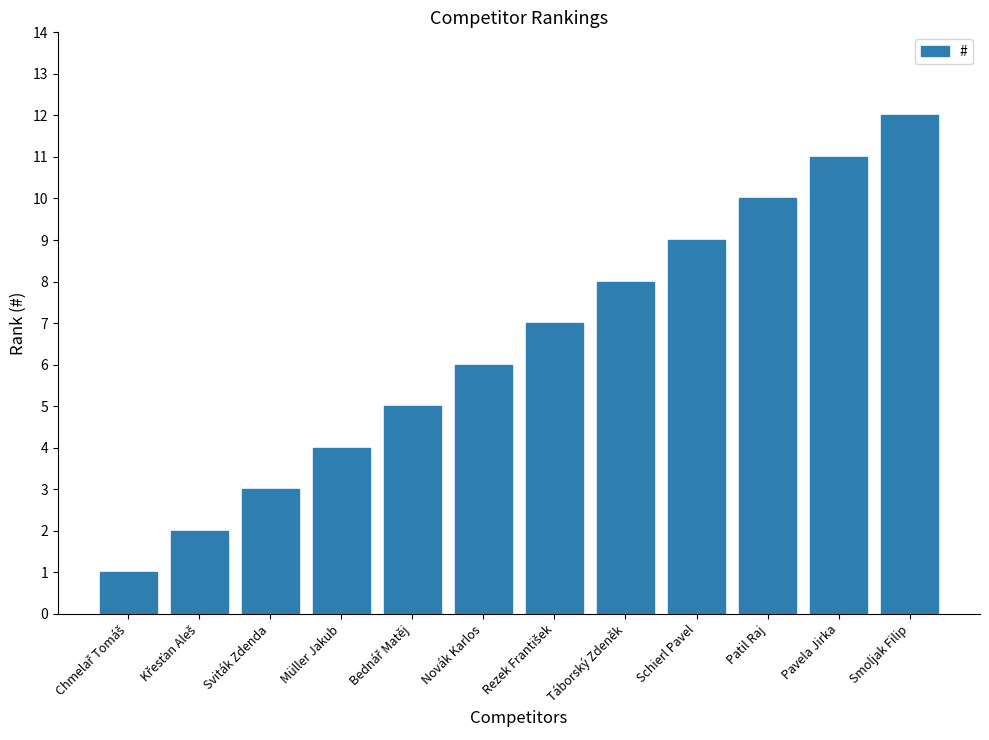

What is the ratio of the value at Patil Raj to the value at Novák Karlos?

1.7